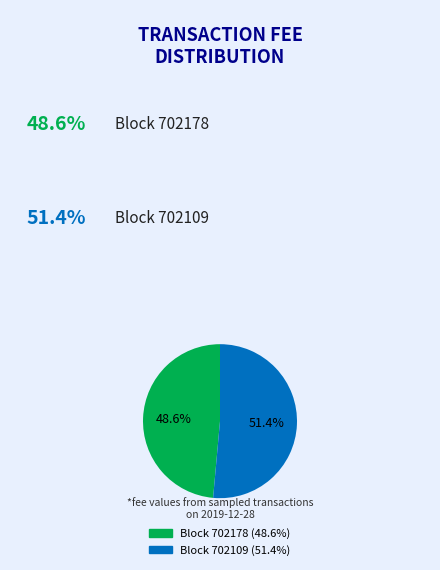

Is there a majority slice in this chart?

Yes